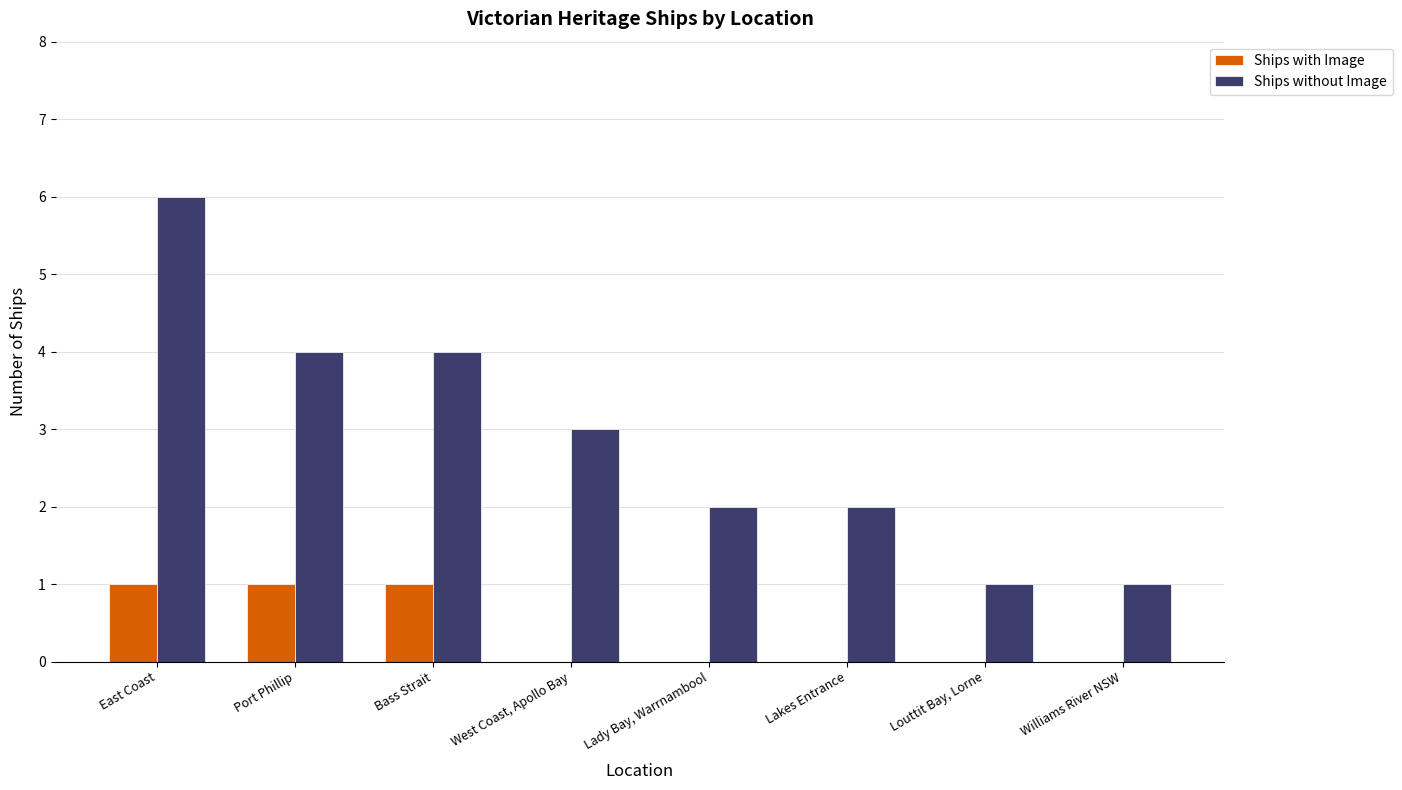

What is the maximum value shown in the chart?

6